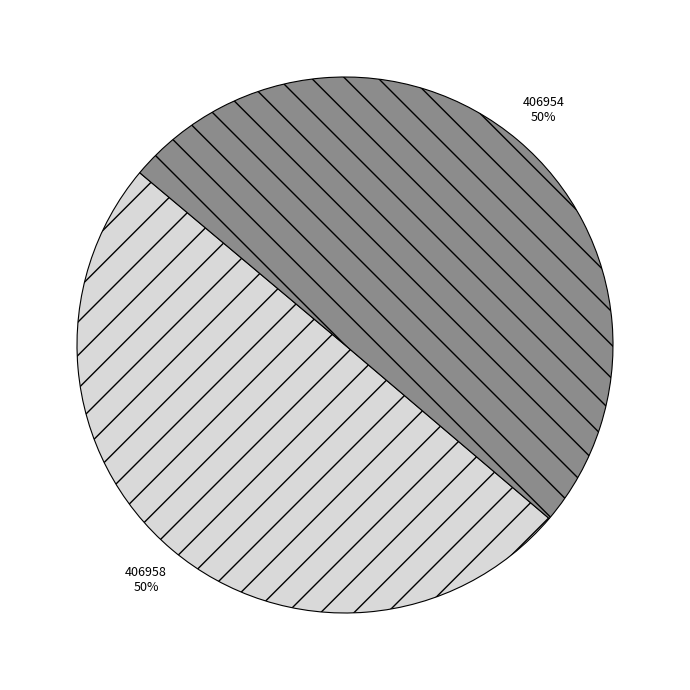

To the nearest percent, what is the average slice percentage?

50%